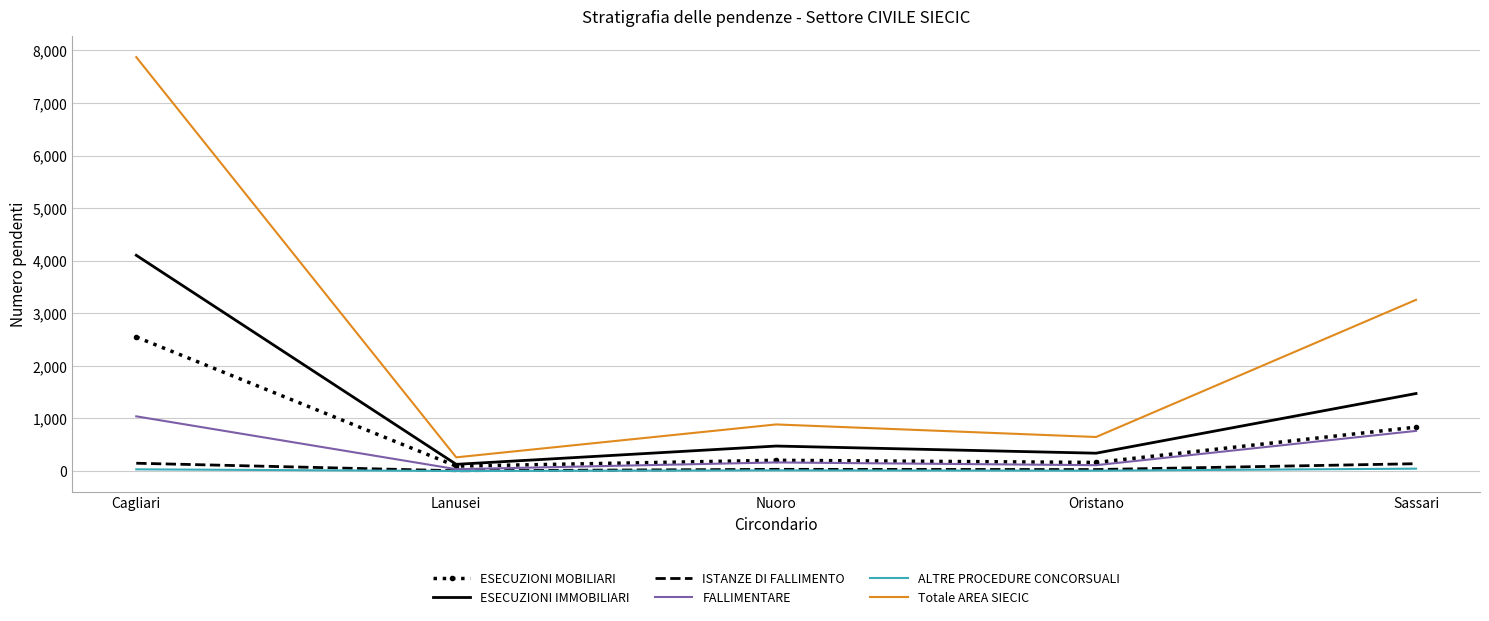

Where is ESECUZIONI IMMOBILIARI nearest to the value 2115?

Sassari